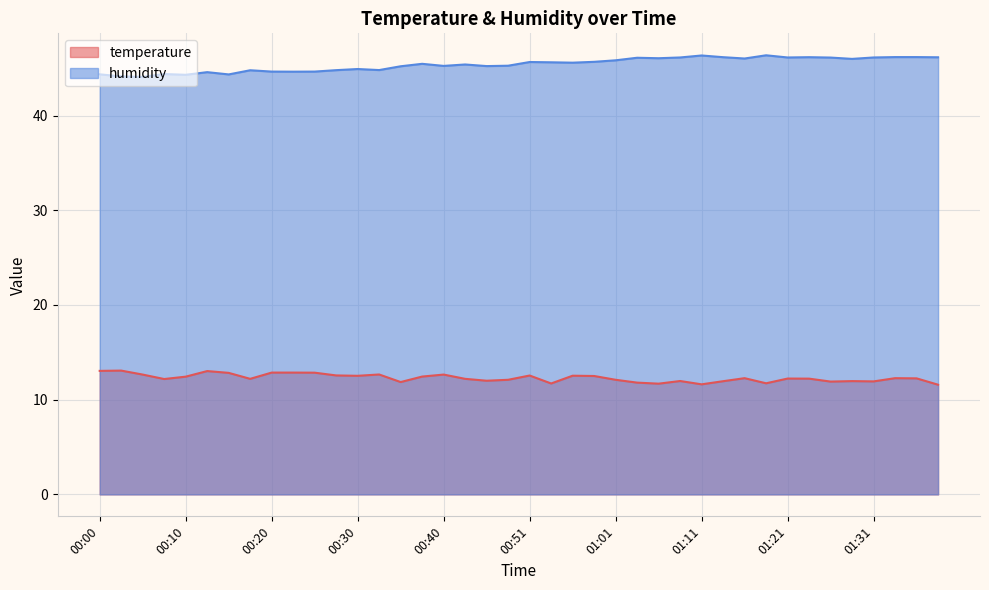

Rank the series at 01:03 from lowest to highest value.

temperature, humidity